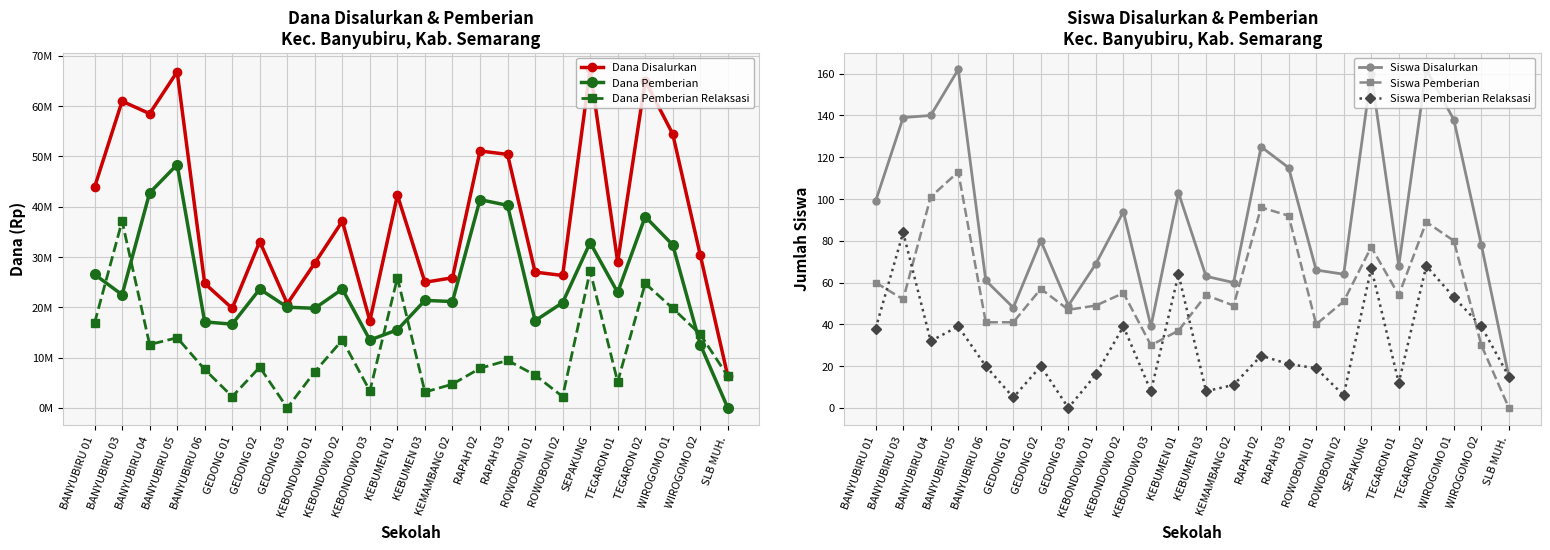

Which category has the lowest value across all series?

SLB MUH.